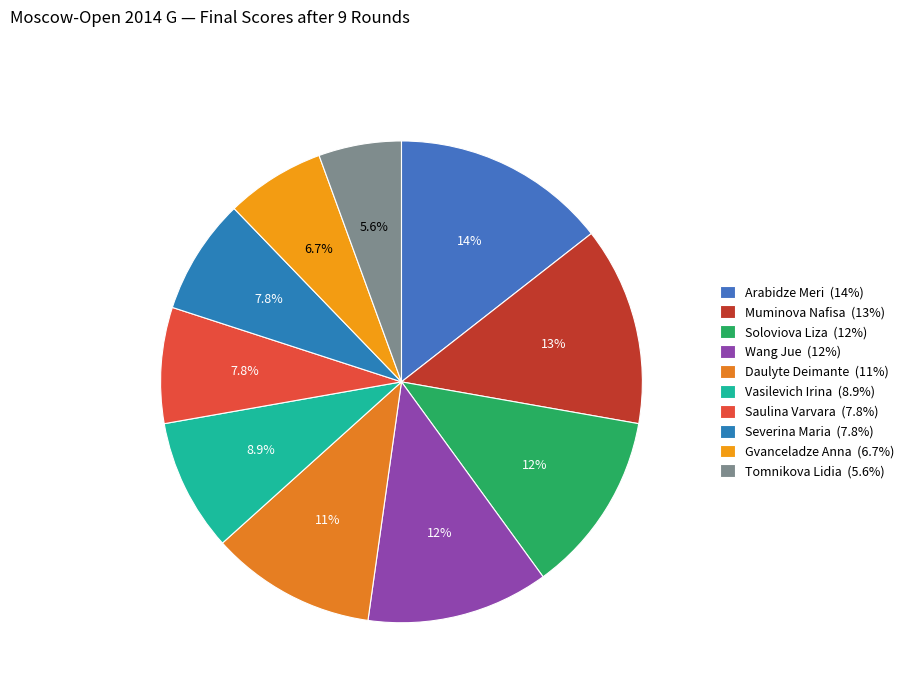

What is the change in value from Soloviova Liza to Daulyte Deimante?

-0.5